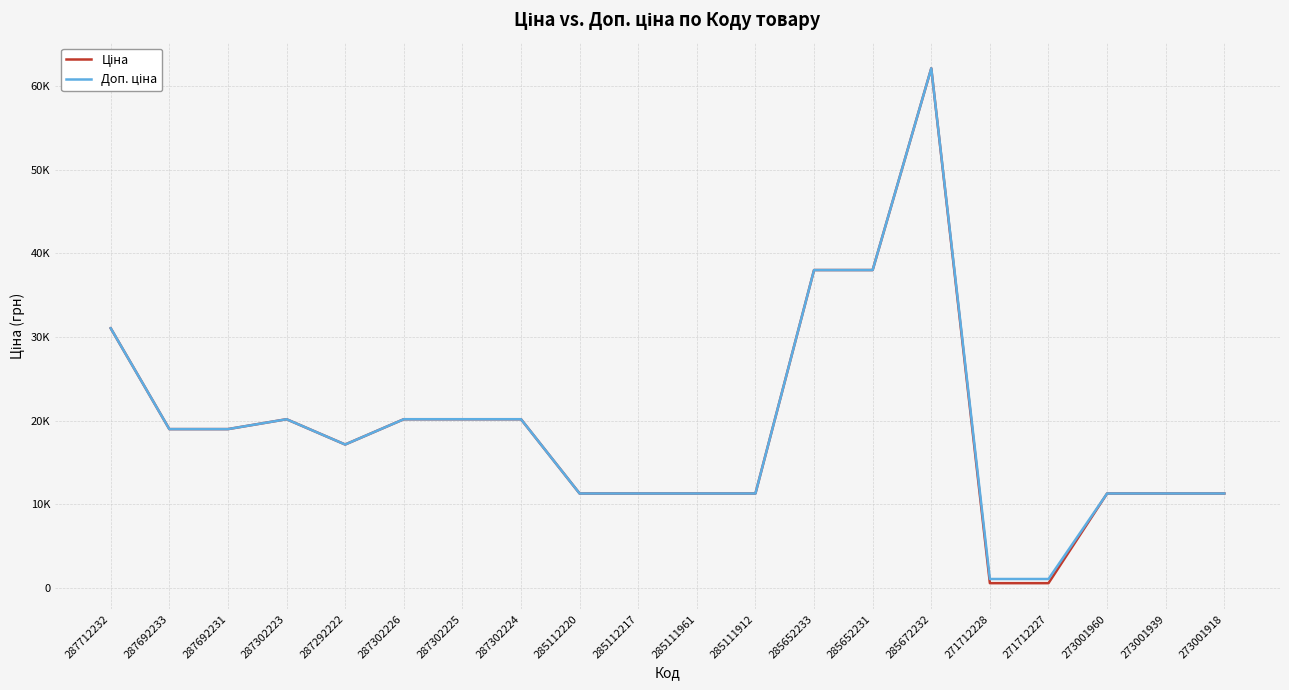

Does the chart have visible grid lines?

Yes